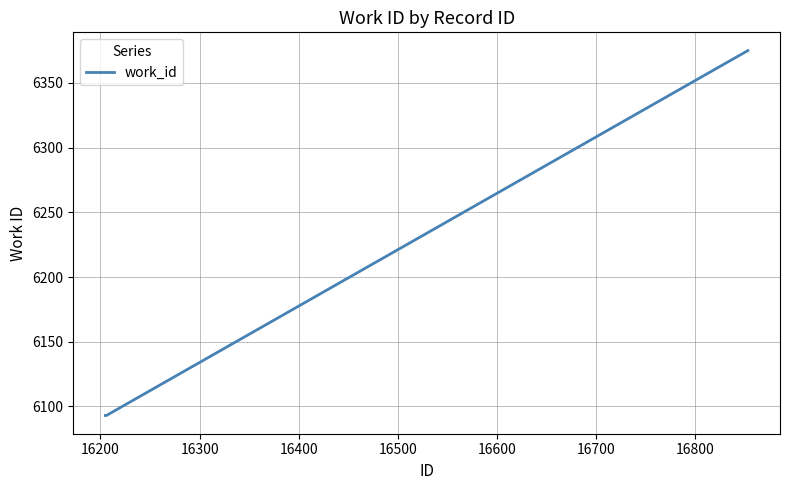

Does the chart have visible grid lines?

Yes